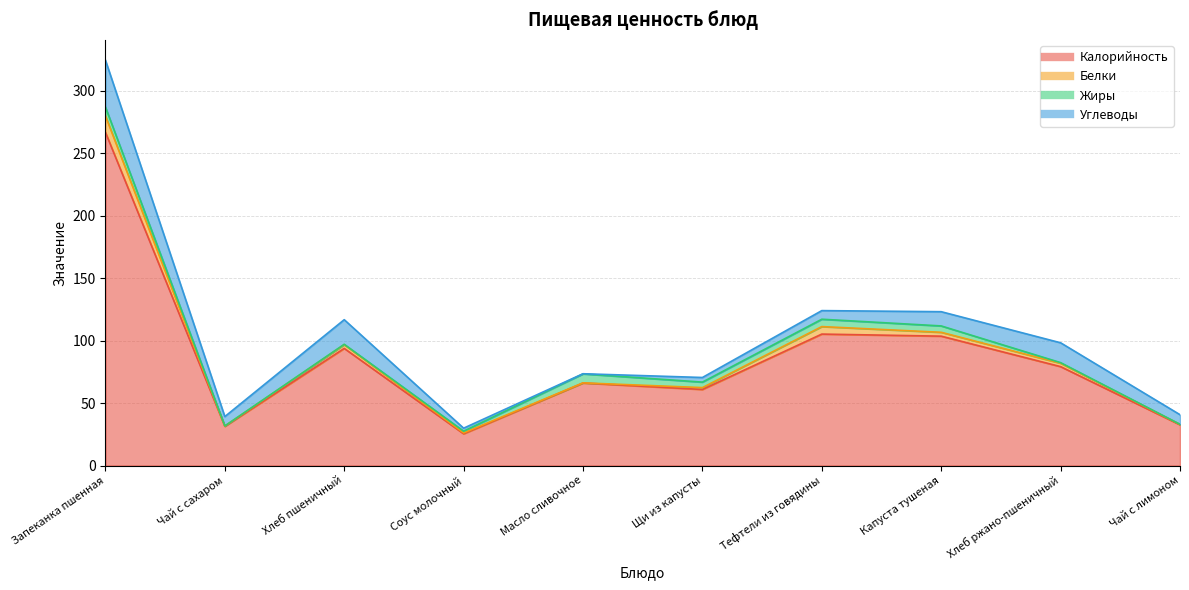

At which category does the chart reach its peak across all series?

Запеканка пшенная